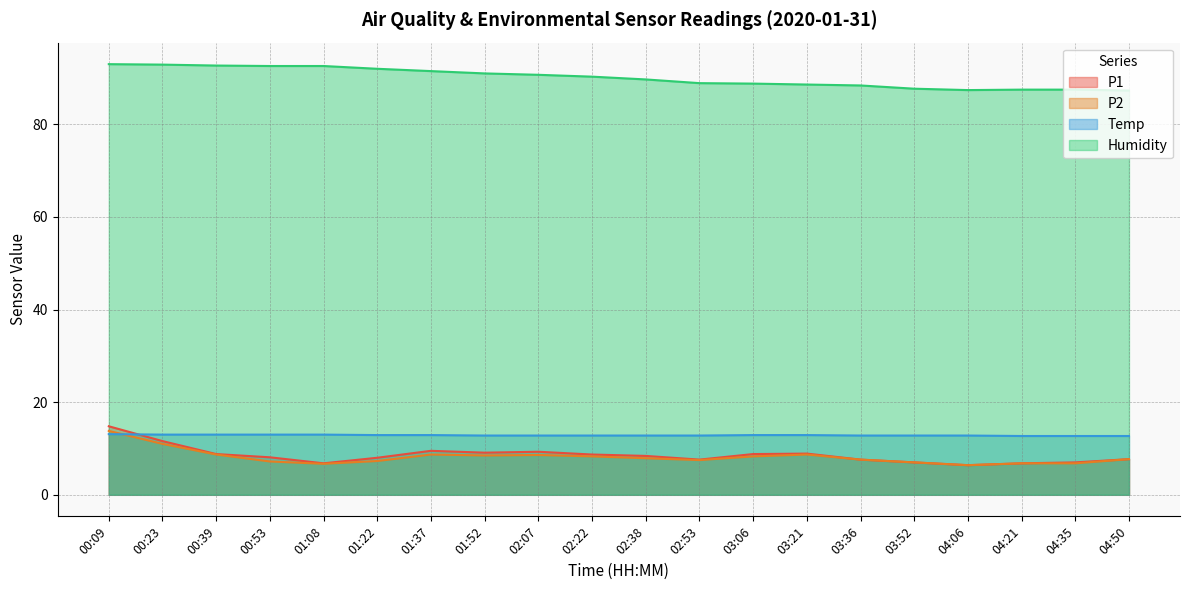

Reading left to right, extract all data points from this chart.

P1: 00:09=14.8	00:23=11.6	00:39=8.8	00:53=8.1	01:08=6.8	01:22=8.0	01:37=9.5	01:52=9.1	02:07=9.3	02:22=8.7	02:38=8.4	02:53=7.6	03:06=8.8	03:21=8.9	03:36=7.6	03:52=7.0	04:06=6.4	04:21=6.8	04:35=7.0	04:50=7.7
P2: 00:09=13.8	00:23=11.0	00:39=8.7	00:53=7.2	01:08=6.7	01:22=7.3	01:37=8.7	01:52=8.5	02:07=8.6	02:22=8.3	02:38=7.9	02:53=7.5	03:06=8.3	03:21=8.7	03:36=7.6	03:52=7.0	04:06=6.4	04:21=6.8	04:35=6.8	04:50=7.7
Temp: 00:09=13.1	00:23=13.0	00:39=13.0	00:53=13.0	01:08=13.0	01:22=12.9	01:37=12.9	01:52=12.8	02:07=12.8	02:22=12.8	02:38=12.8	02:53=12.8	03:06=12.9	03:21=12.9	03:36=12.8	03:52=12.8	04:06=12.8	04:21=12.7	04:35=12.7	04:50=12.7
Humidity: 00:09=93.0	00:23=92.9	00:39=92.7	00:53=92.6	01:08=92.6	01:22=92.0	01:37=91.5	01:52=91.0	02:07=90.7	02:22=90.3	02:38=89.7	02:53=88.9	03:06=88.8	03:21=88.6	03:36=88.4	03:52=87.7	04:06=87.4	04:21=87.5	04:35=87.5	04:50=87.3